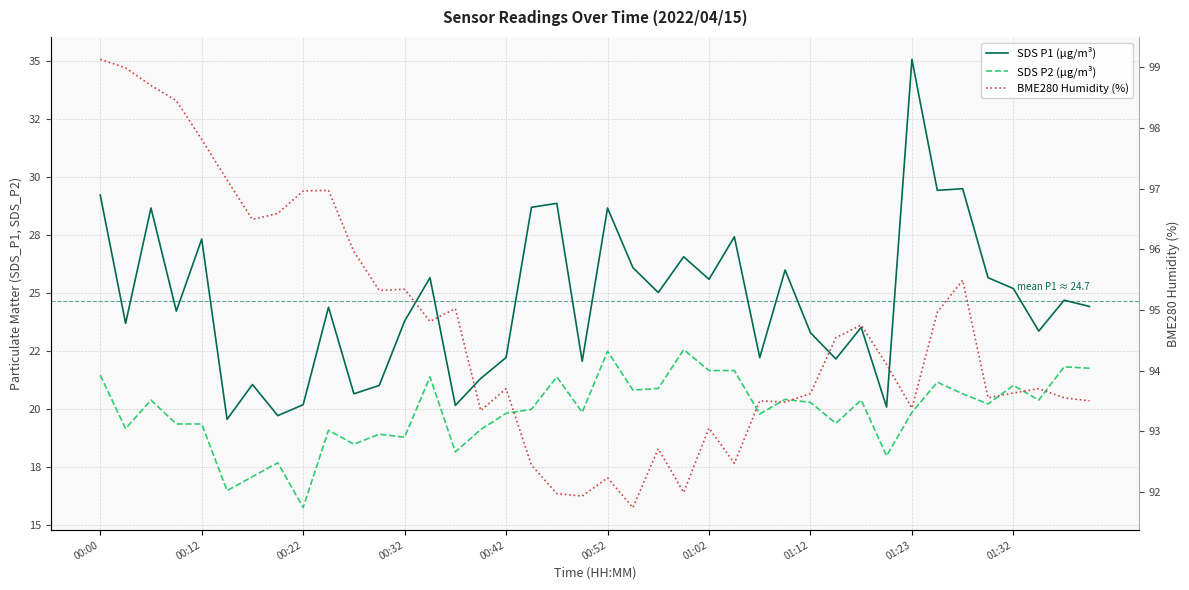

True or false: BME280 Humidity (%) and SDS P2 (µg/m³) cross at least once.

False